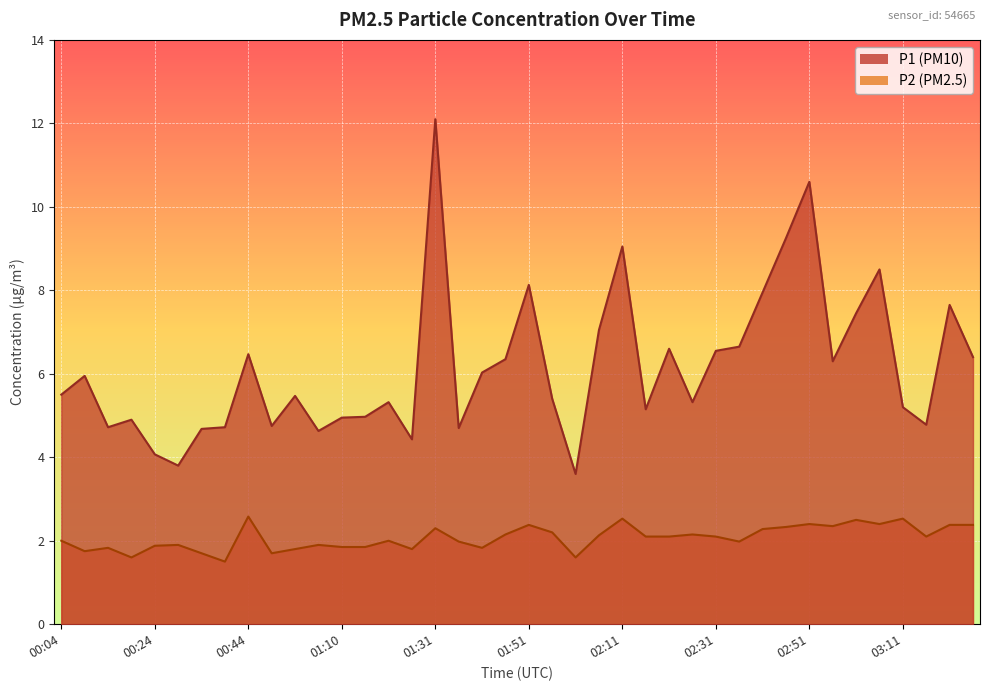

What is the sum of all P2 values?

82.8